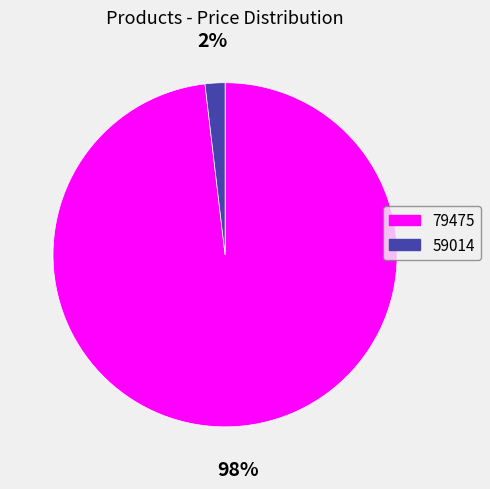

To the nearest percent, what is the combined percentage of 59014 and 79475?

100%